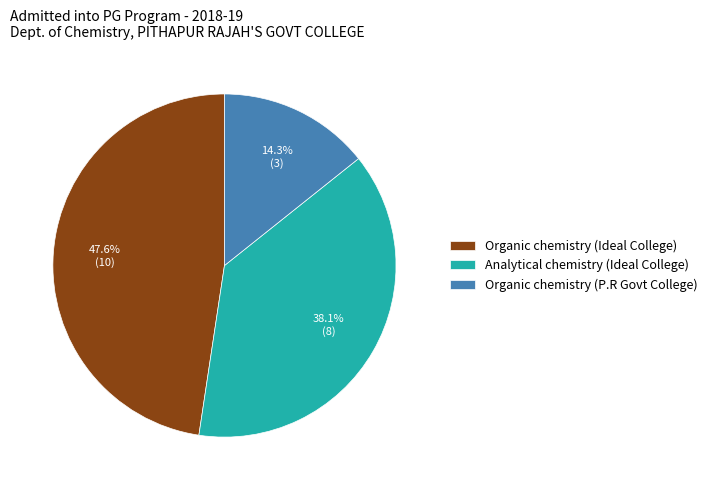

What percentage is NOT represented by Organic chemistry (Ideal College)?

52.4%